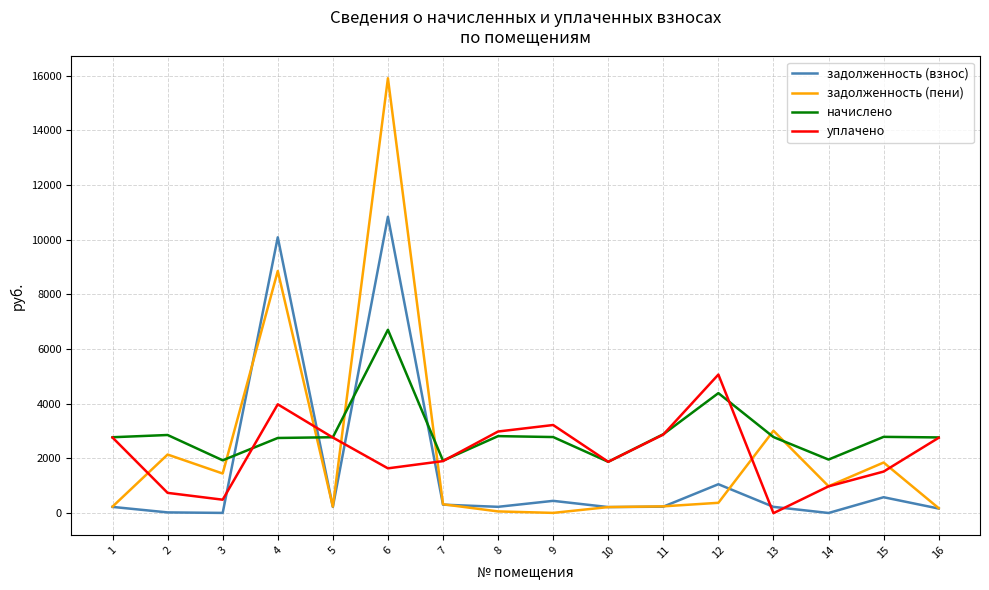

The value of начислено at 5 is 1815.3. True or false?

False